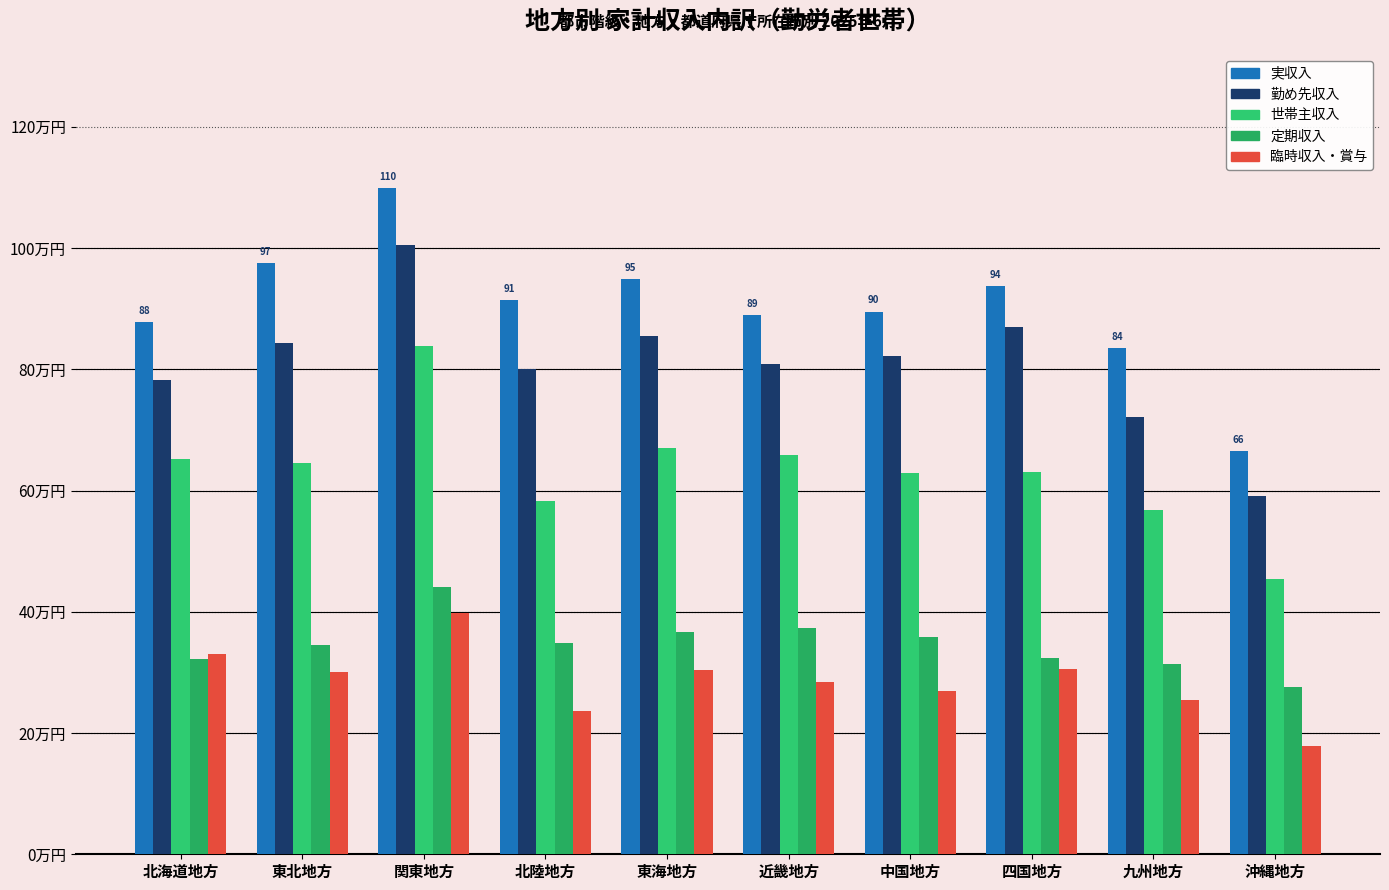

What are all the series names shown in the legend?

実収入, 勤め先収入, 世帯主収入, 定期収入, 臨時収入・賞与